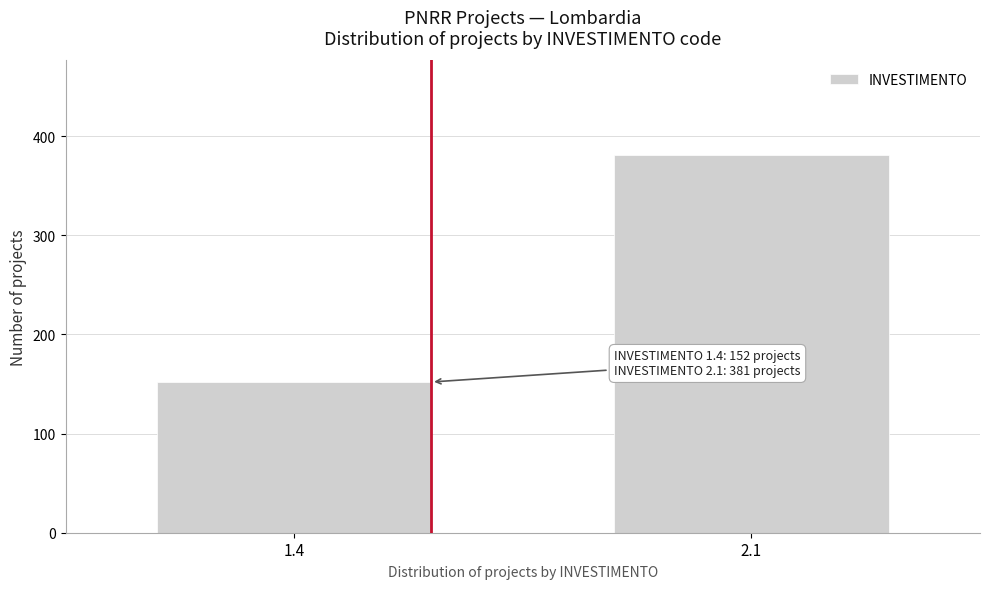

Reading left to right, transcribe all the data shown in this chart.

152	381